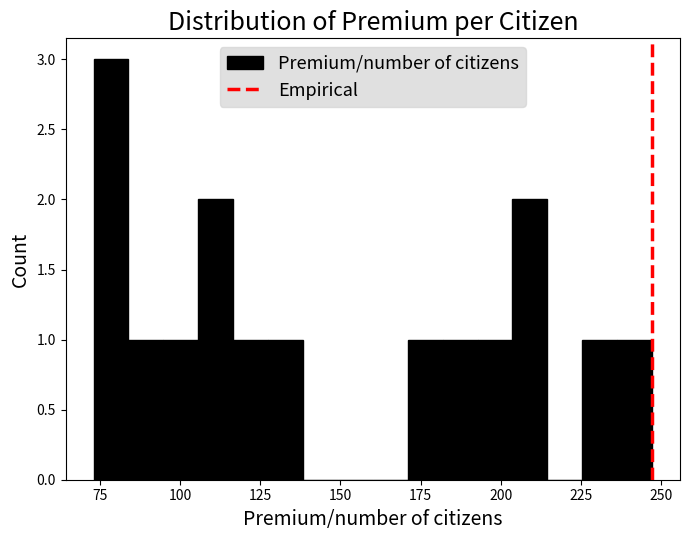

Read against the x-axis, roughly where is the centre of the tallest bar?

80